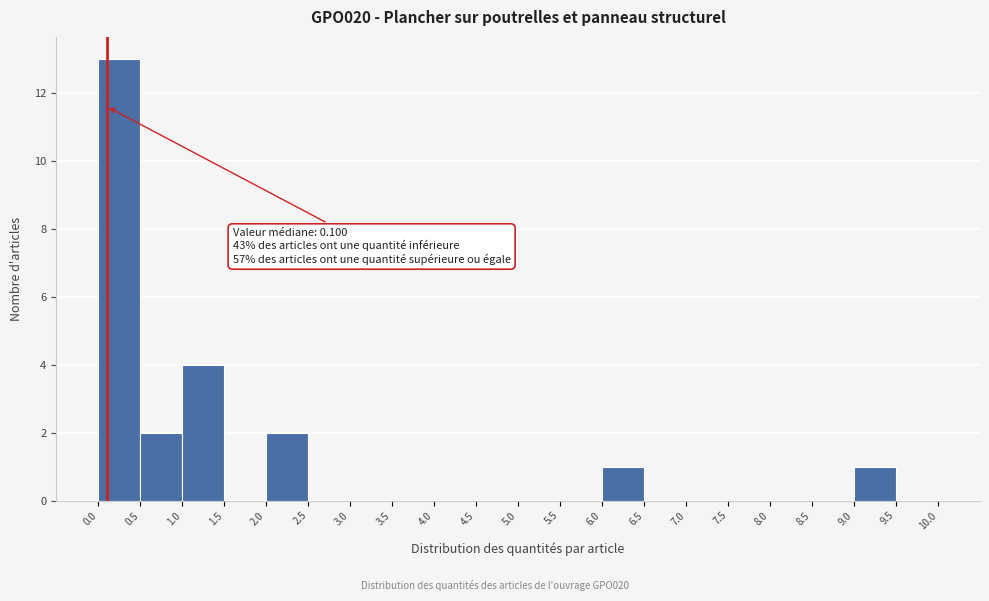

Which range on the x-axis has the tallest bar?

0.0 to 0.5